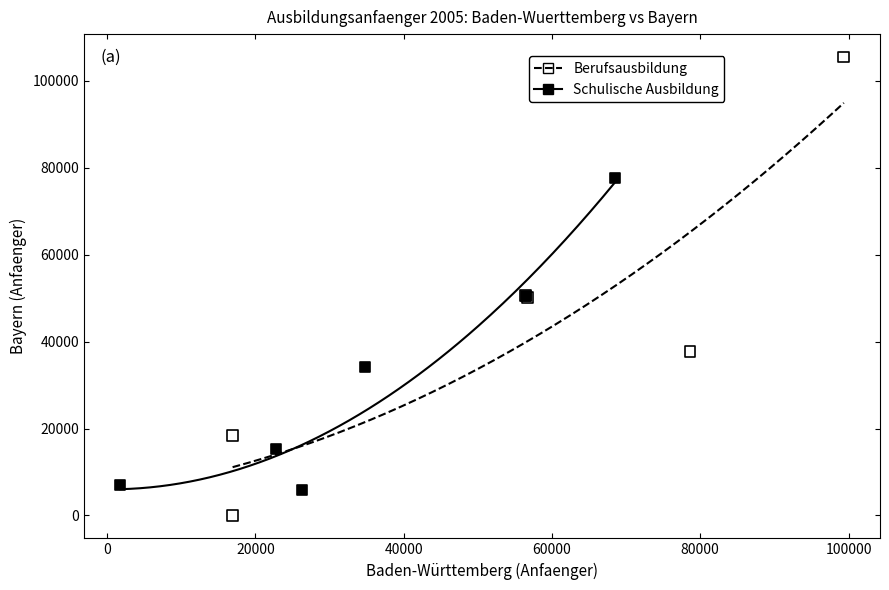

Which series reaches the maximum Y coordinate?

Berufsausbildung